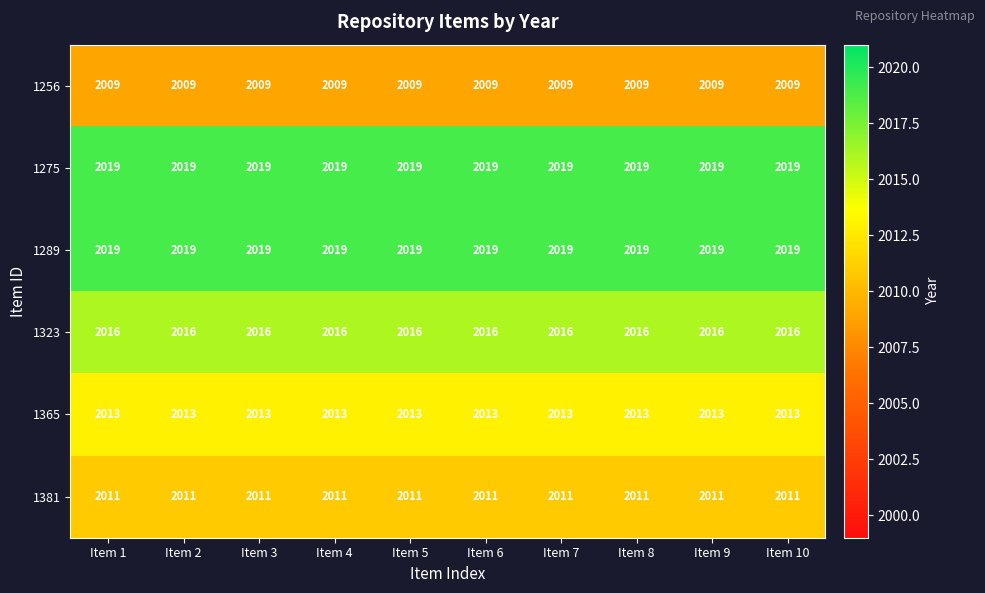

What is the smallest value displayed?

2009